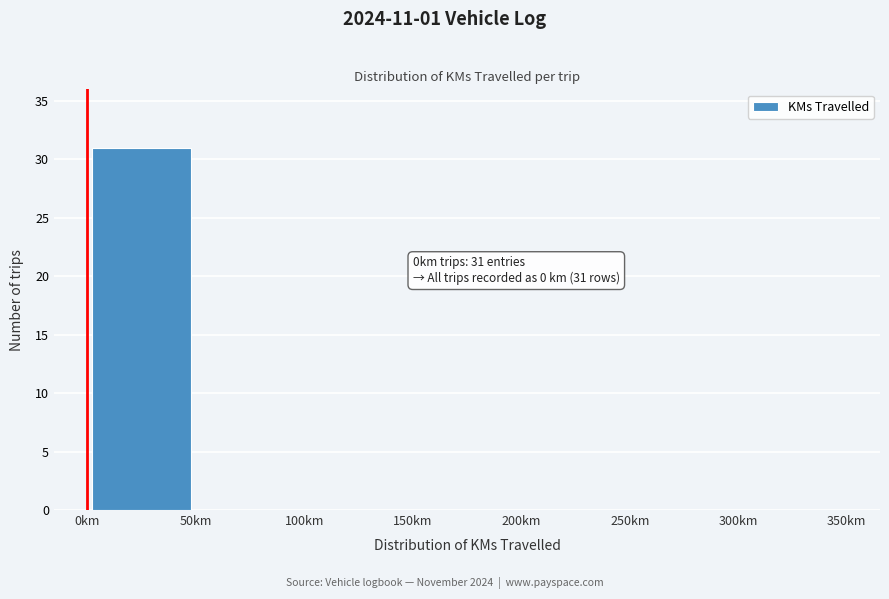

Over which range of the x-axis is the bar tallest?

0 to 50